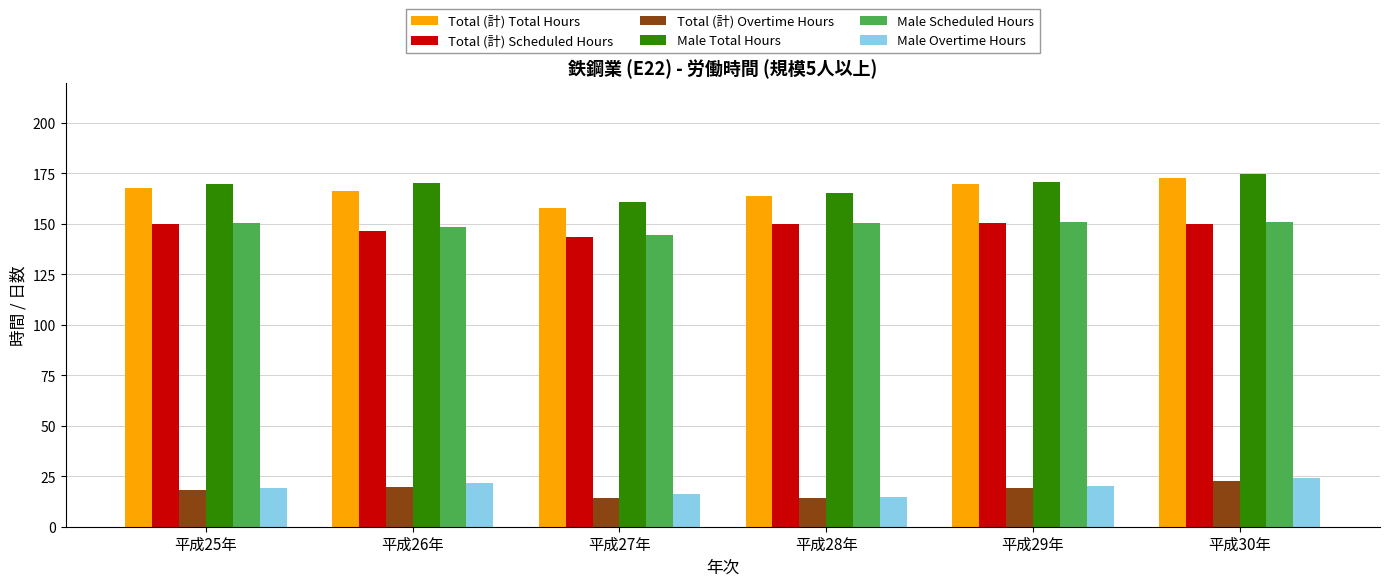

At which label does Total (計) Total Hours first exceed 167?

平成25年